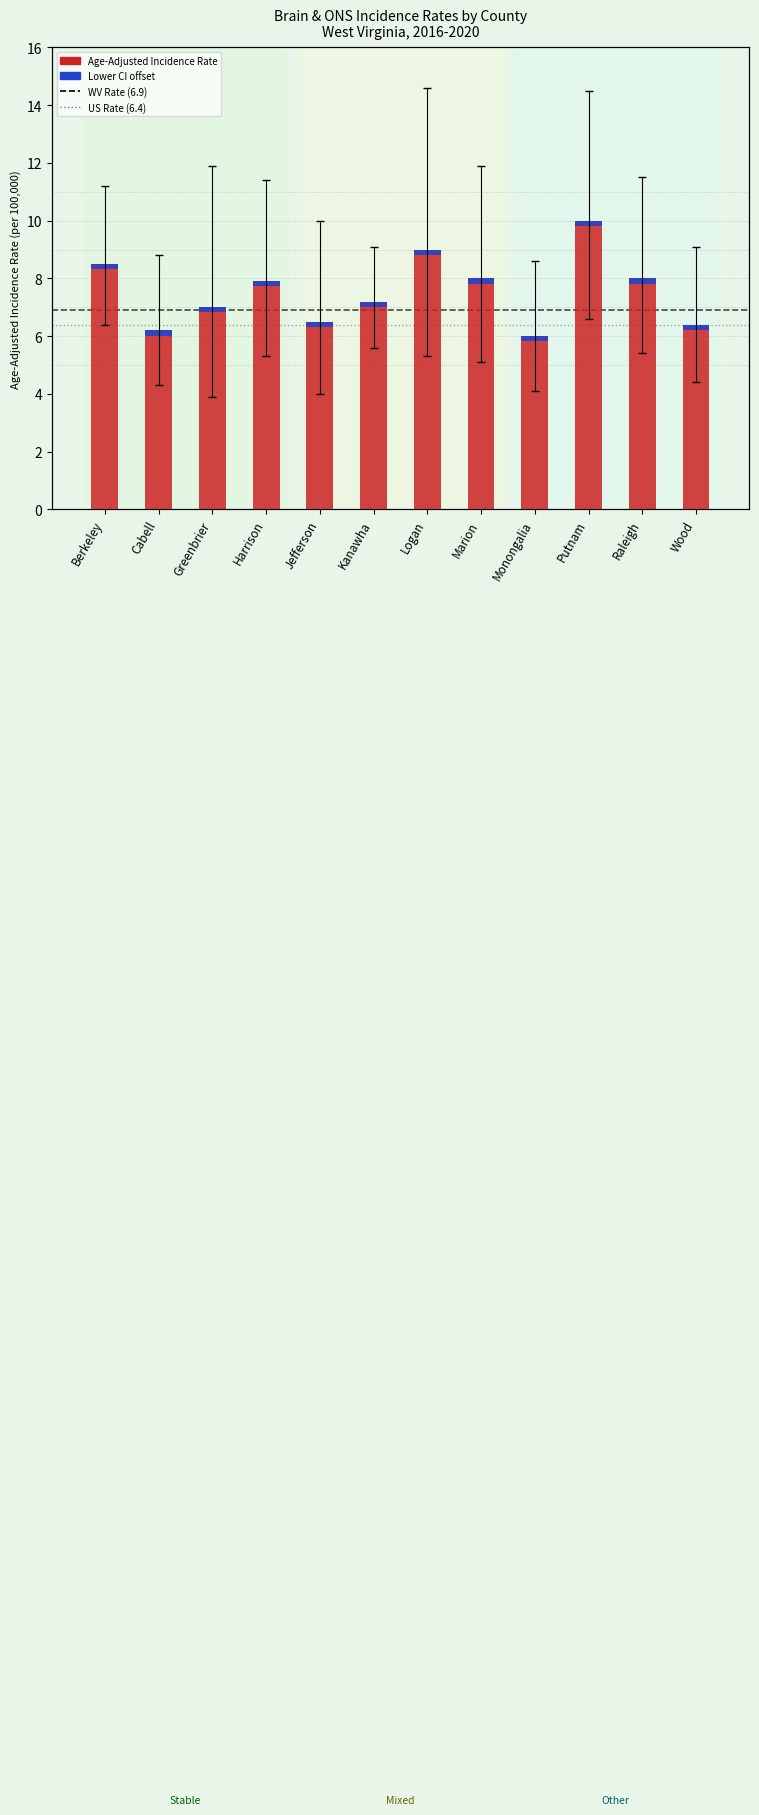

What is the difference between the maximum and minimum values in the Age-Adjusted Incidence Rate series?

4.0